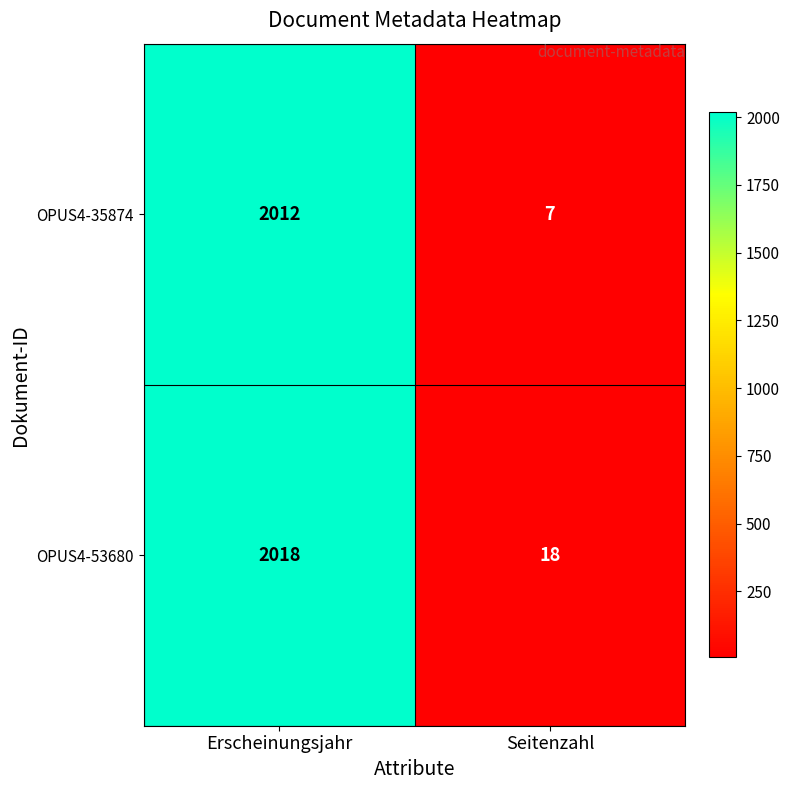

Reading left to right, list all the values displayed in this chart.

OPUS4-35874: 2012	7
OPUS4-53680: 2018	18